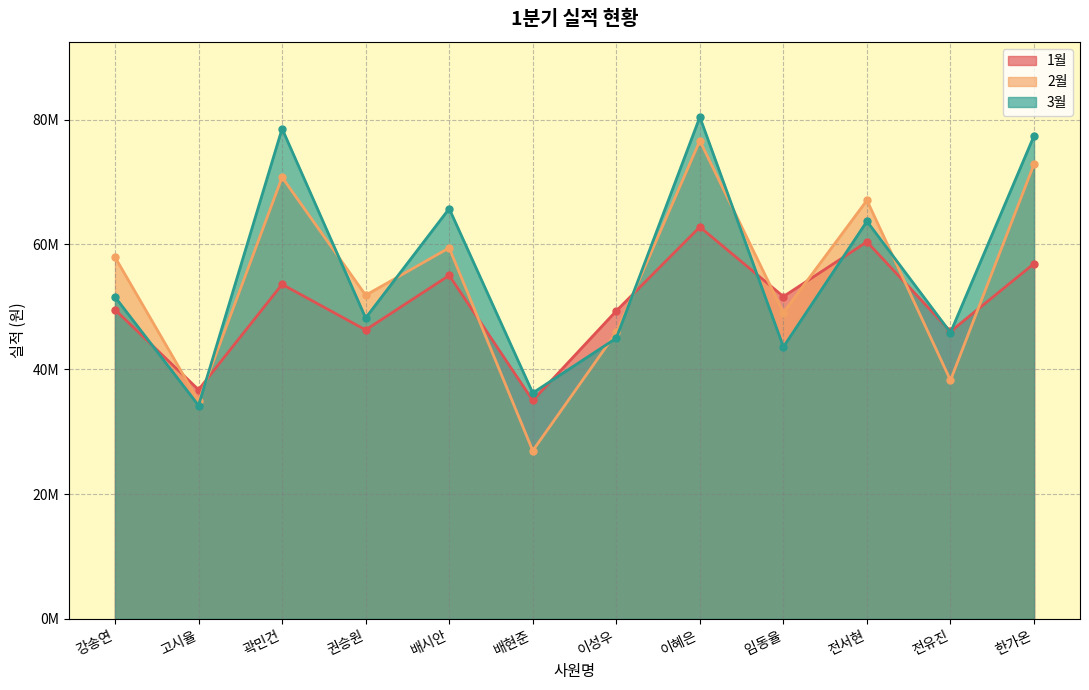

At how many categories does at least one series exceed 31795041?

12